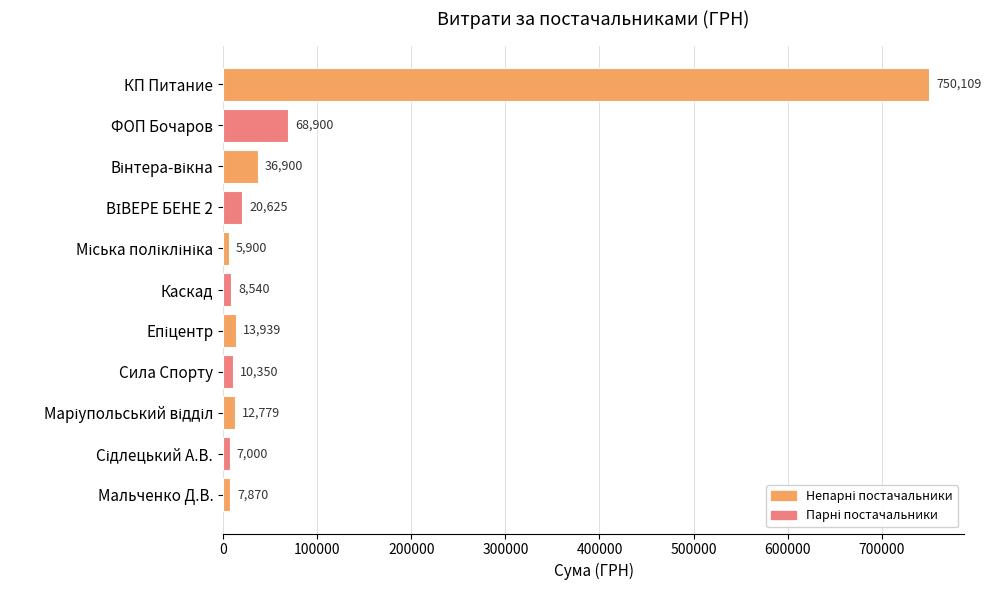

Where is the data nearest to the value 378004?

ФОП Бочаров